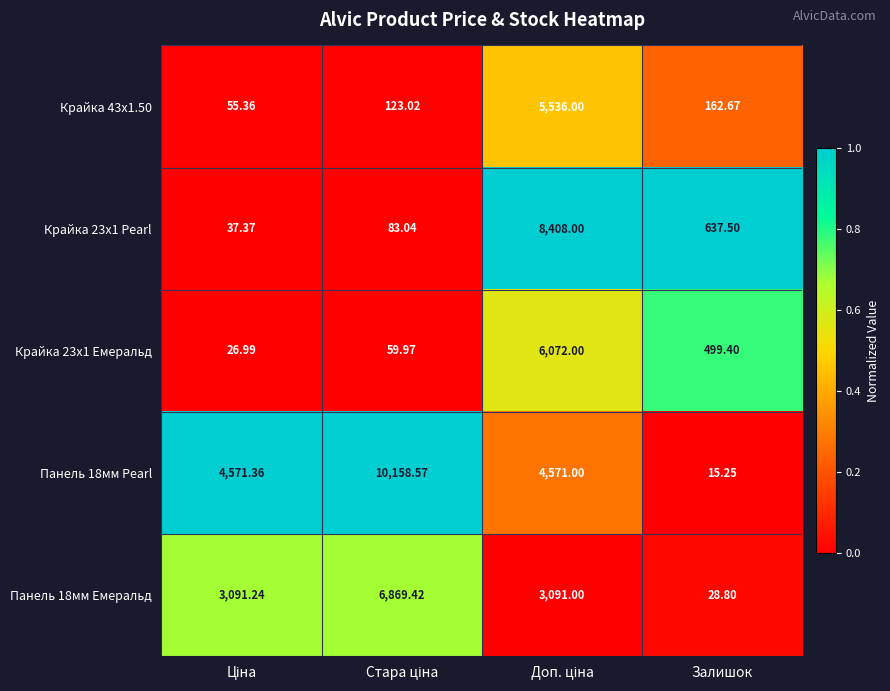

Which series has the largest total across all categories?

Панель 18мм Pearl